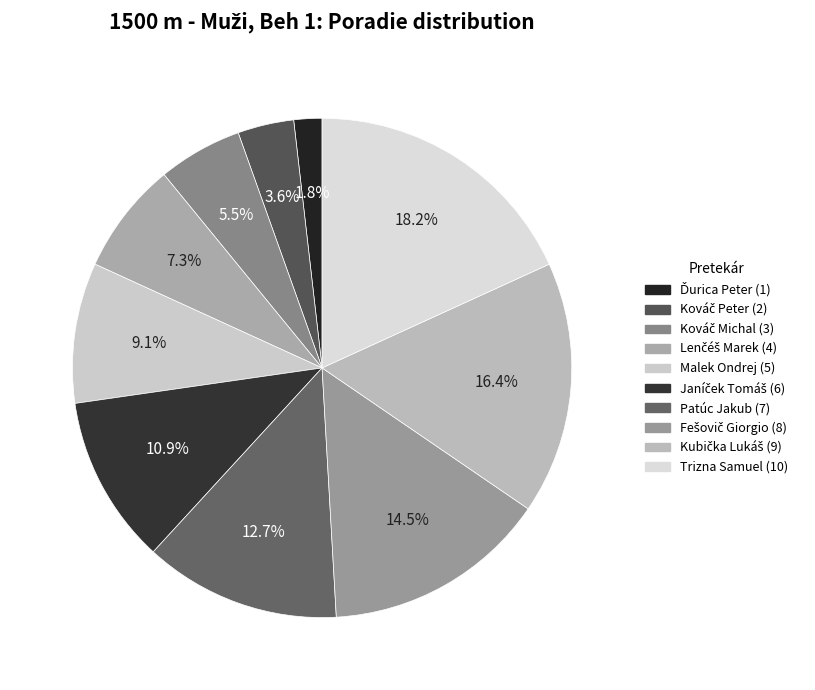

To the nearest percent, what portion does Trizna Samuel represent?

18%